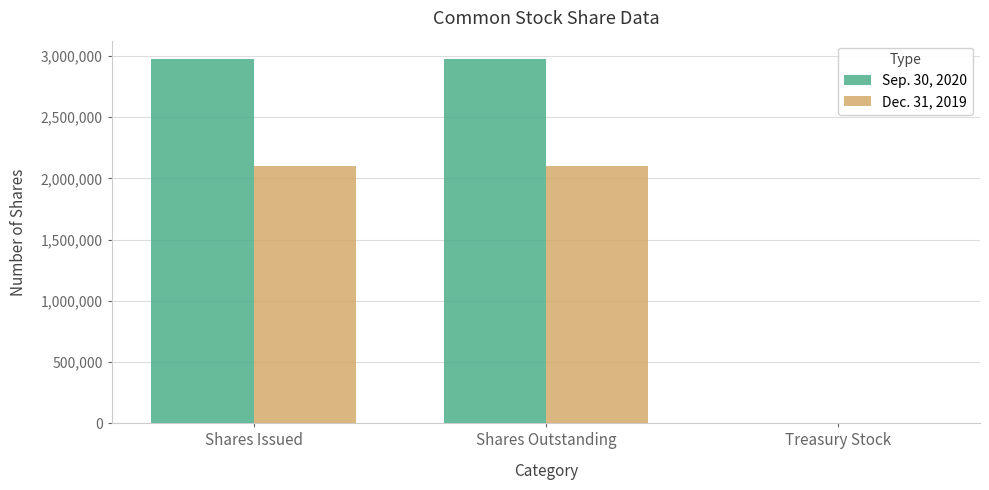

Is it true that Dec. 31, 2019 equals 2099951 at Shares Outstanding?

True